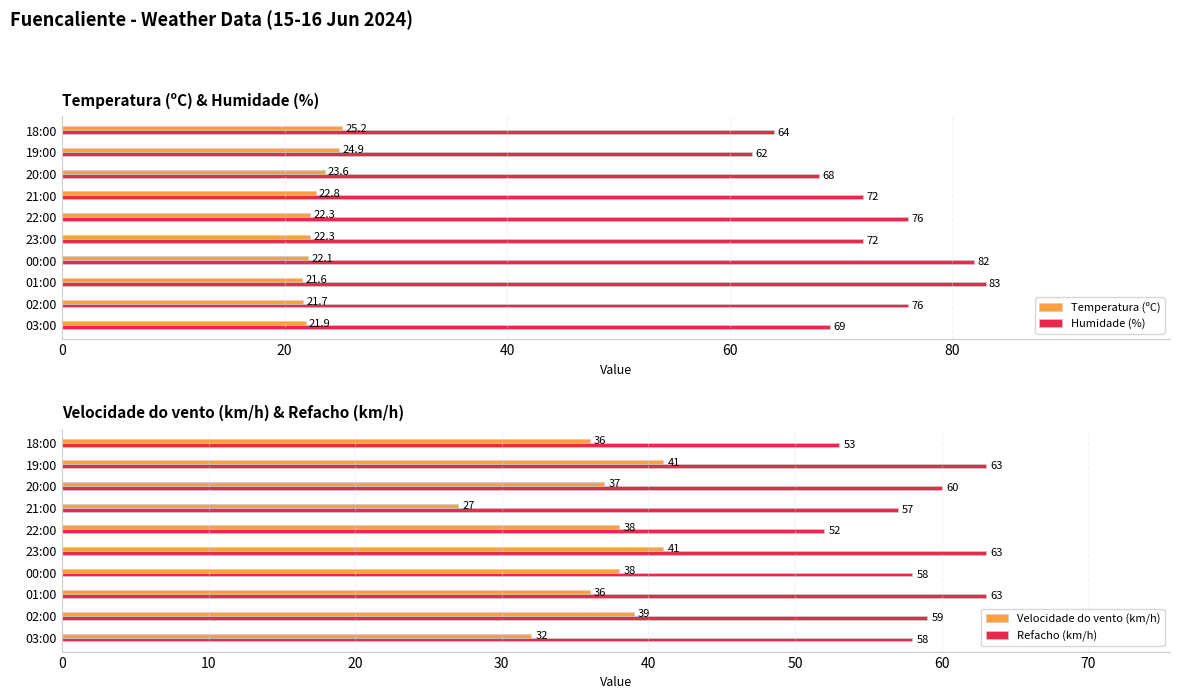

What is the value of the Humidade (%) bar at the 2nd from the left?

76.0